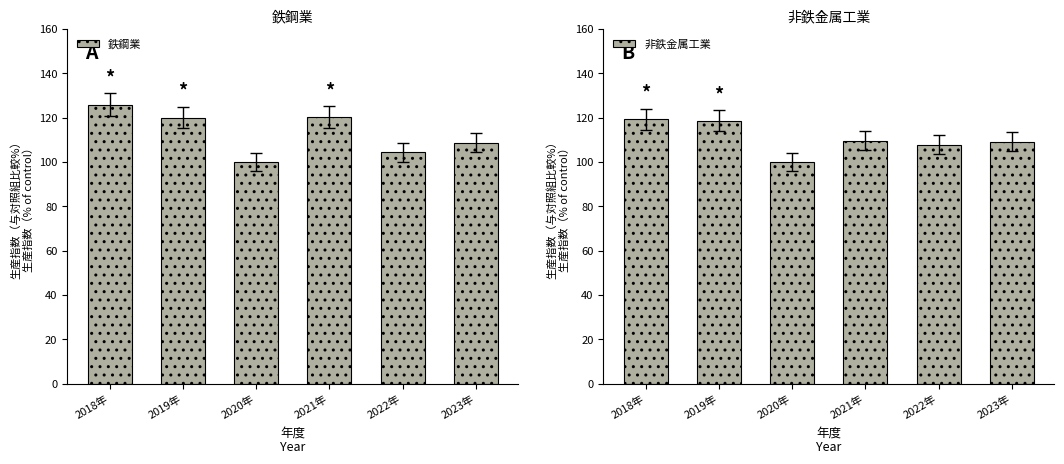

What is the difference between the second highest and second lowest values in the 鉄鋼業 series?

15.9